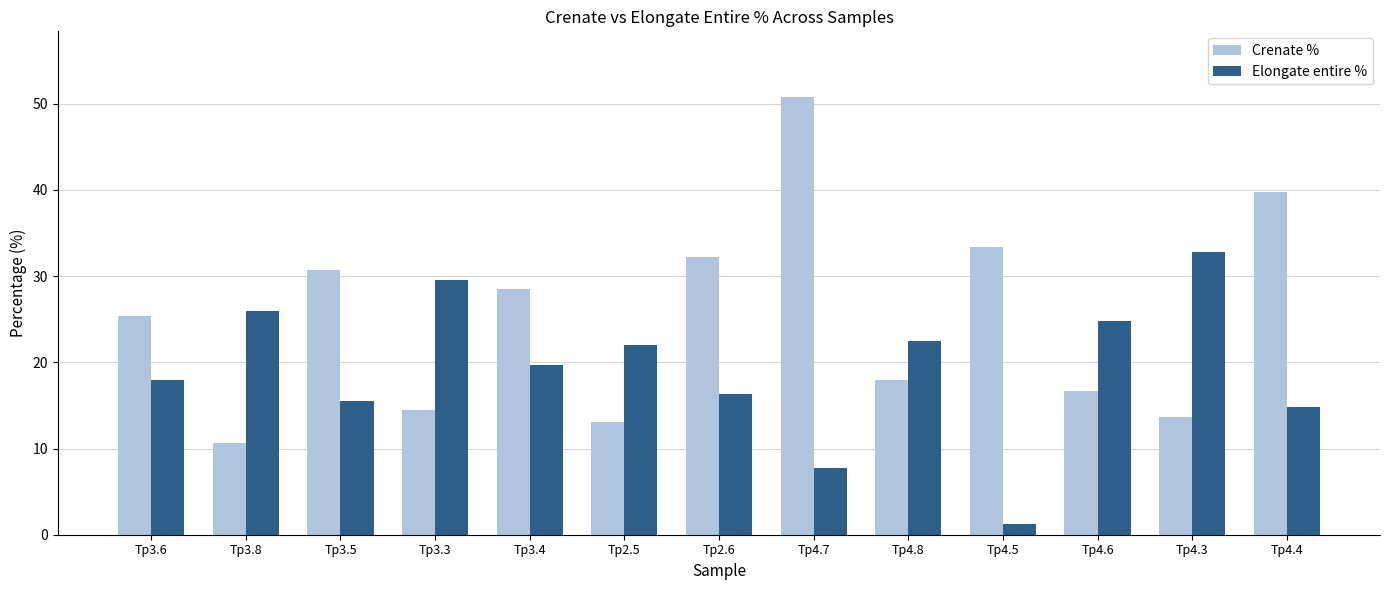

Where does the Crenate % series first go above 25?

Tp3.6